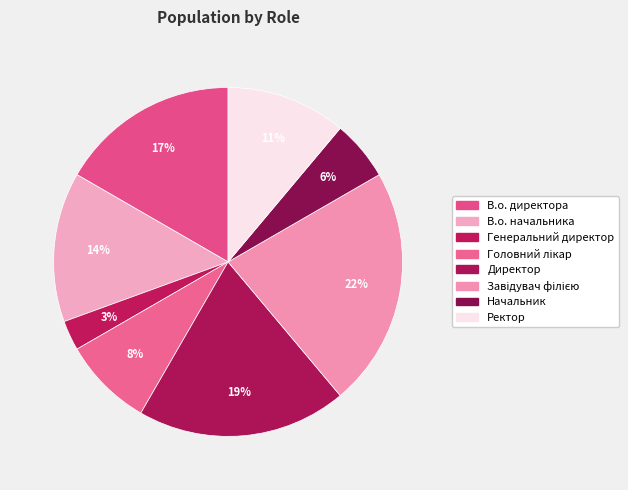

The Генеральний директор slice represents 3% of the pie. True or false?

True